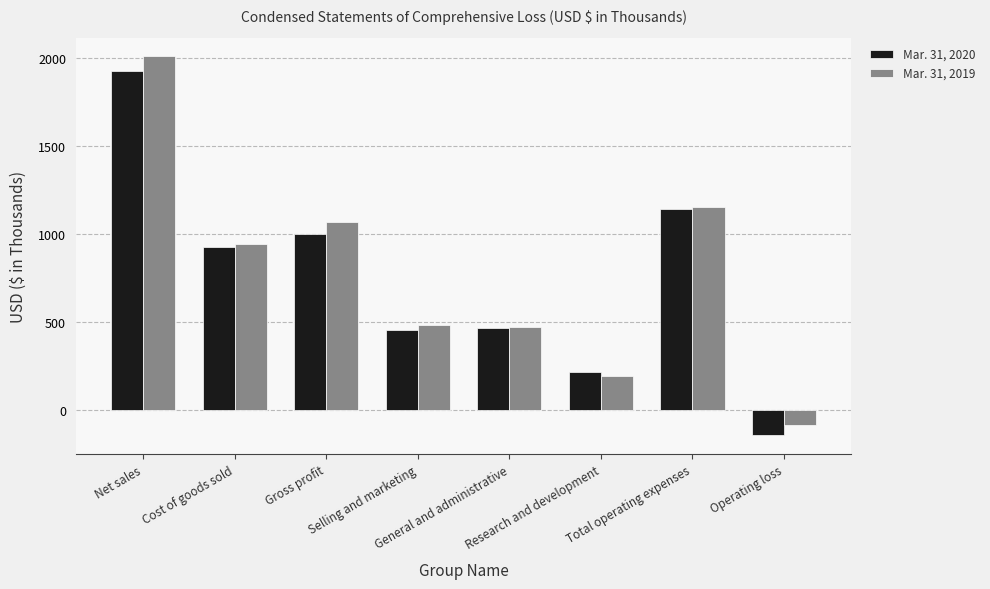

What is the difference between the second highest and minimum values in the Mar. 31, 2019 series?

1239